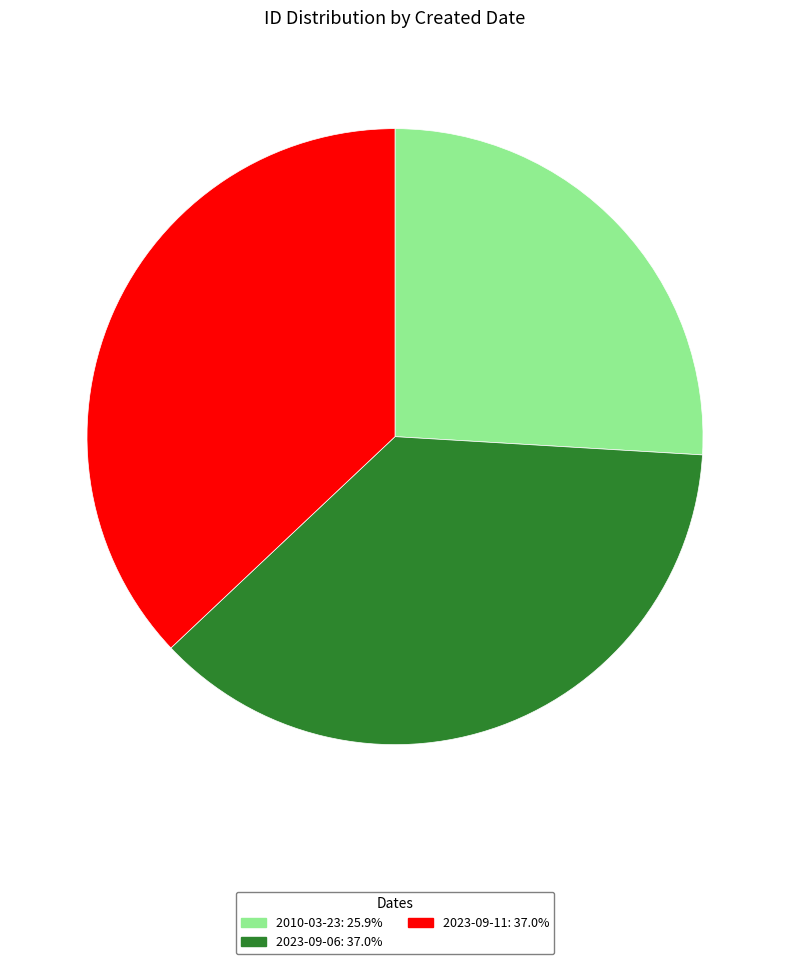

How many slices are in this pie chart?

3